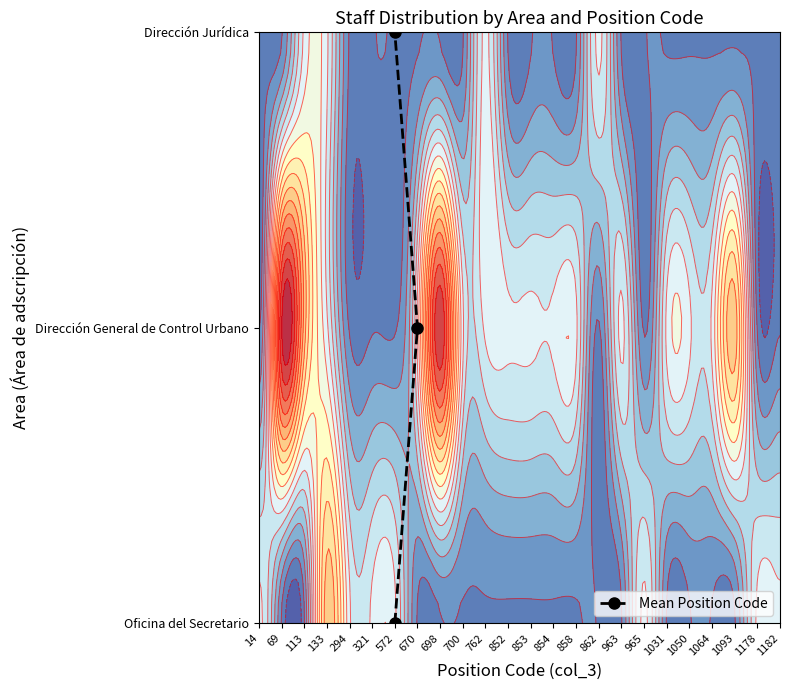

Between 670 and 572, which is larger?

670